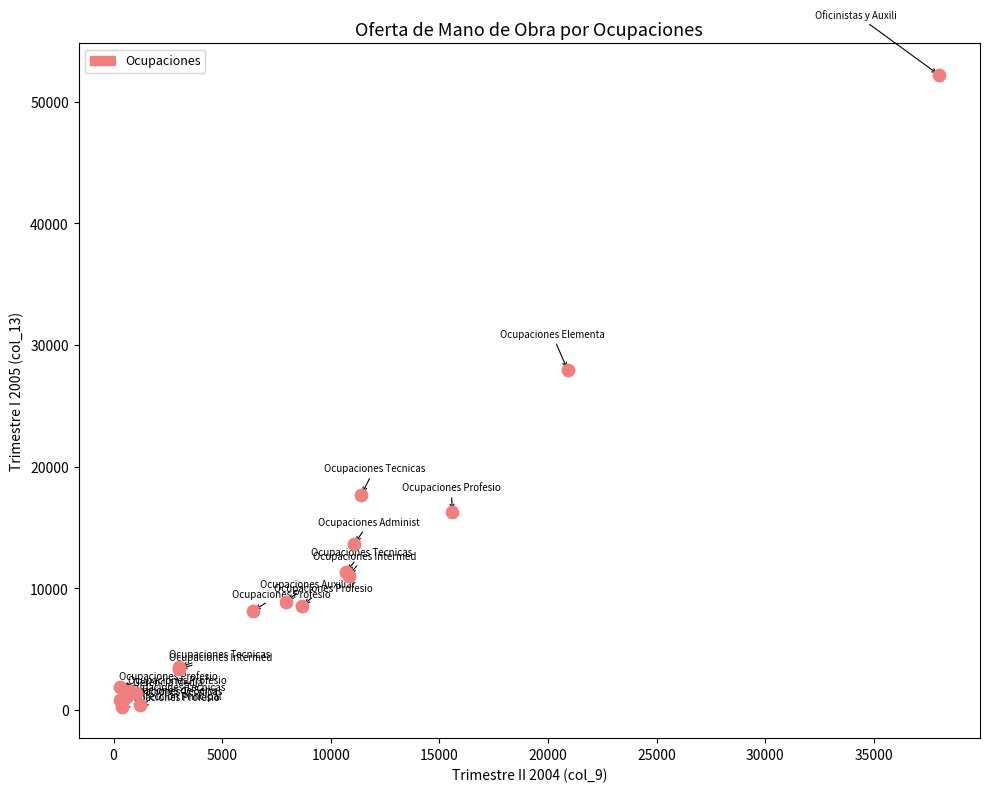

What Y value in the scatter plot is closest to 26229?

27927